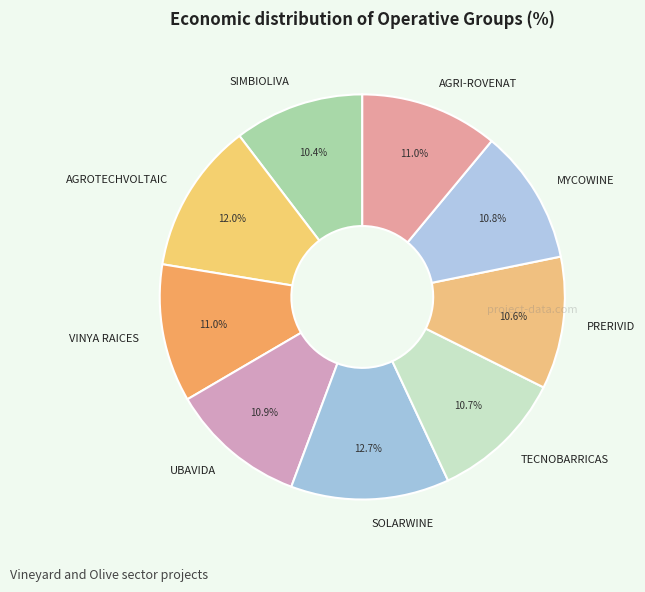

Is VINYA RAICES the majority of the pie?

No